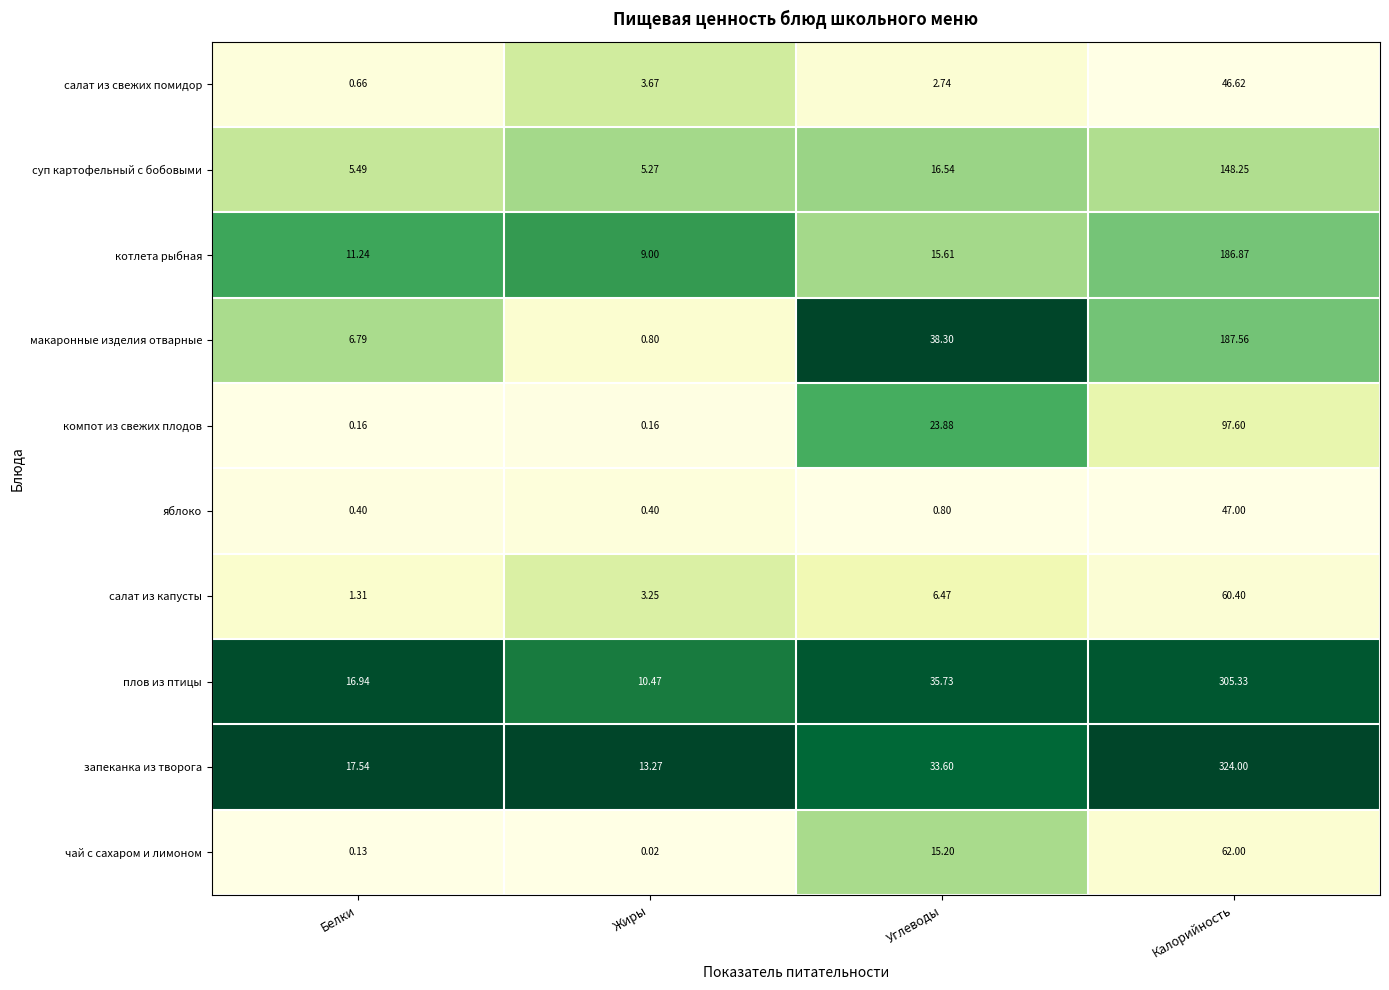

List the labels in order of суп картофельный с бобовыми value, smallest first.

Жиры, Белки, Углеводы, Калорийность